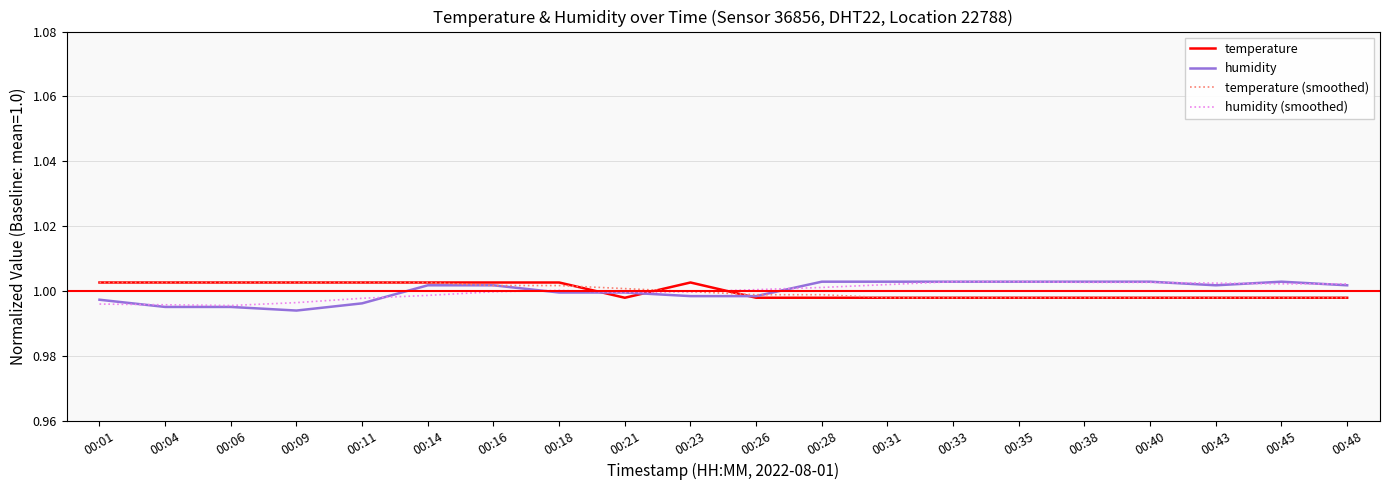

The value of humidity at 00:23 is 1.0. True or false?

True